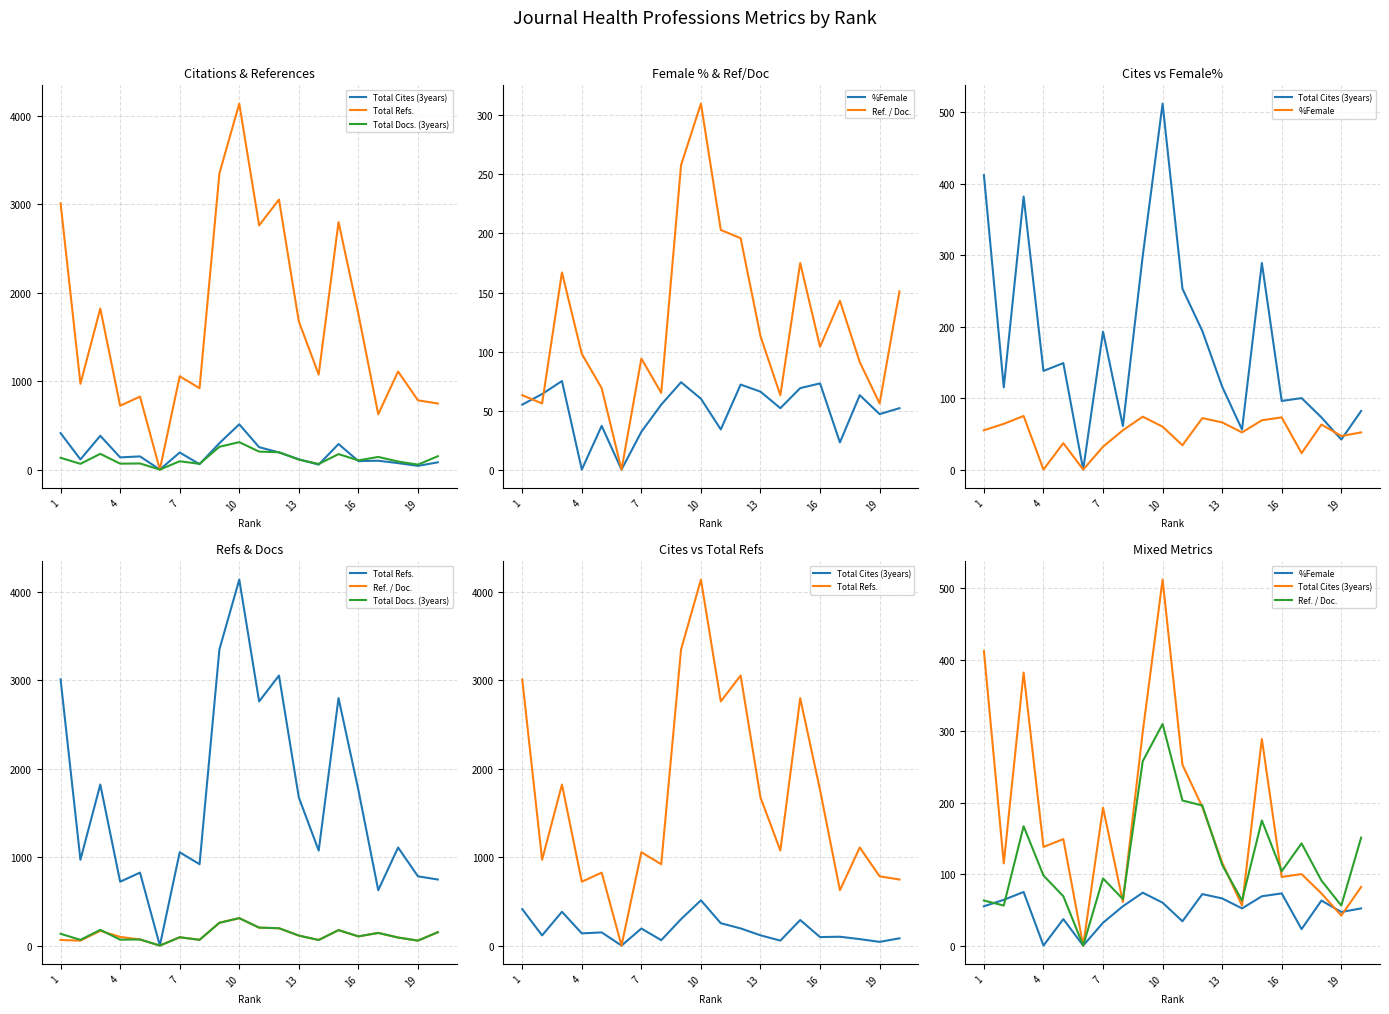

In %Female, how many points are lower than both neighbors (excluding endpoints)?

6